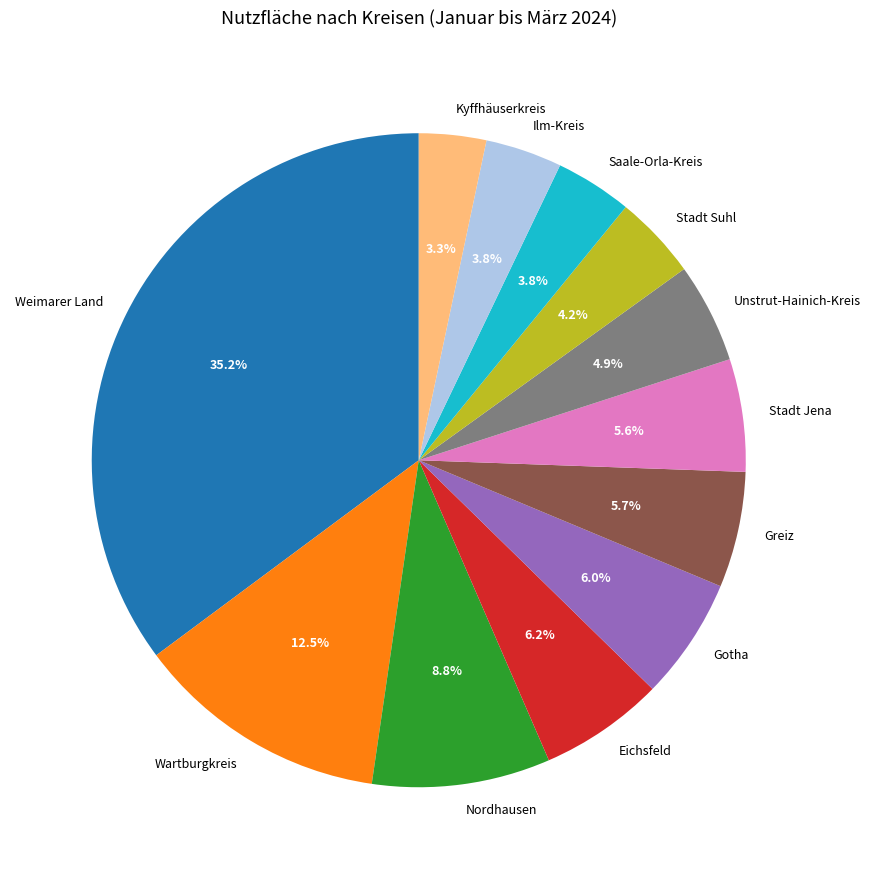

Does any single category account for the majority?

No